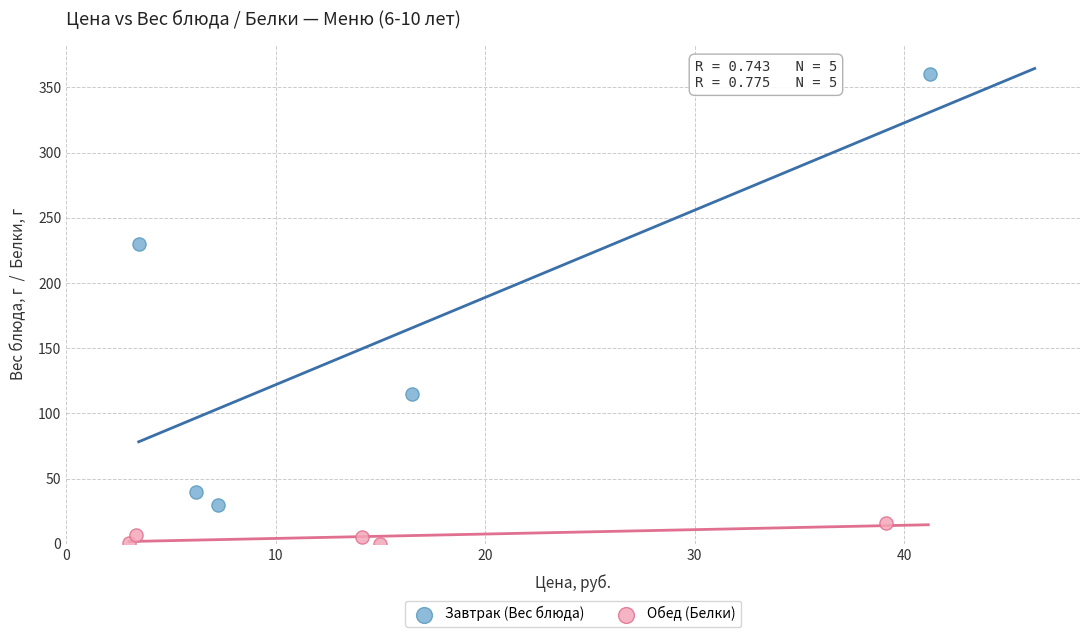

Which series contains the highest Y value?

Завтрак (Вес блюда)